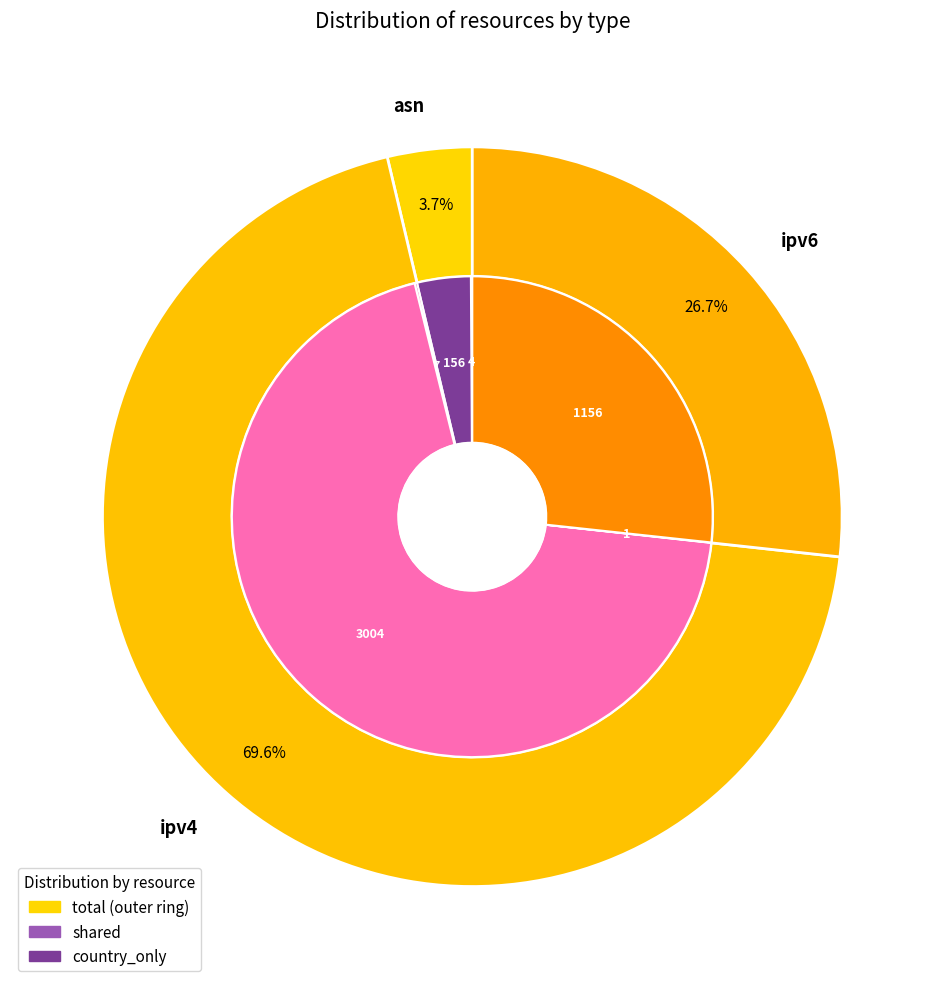

To the nearest percent, what is the average slice percentage?

33%